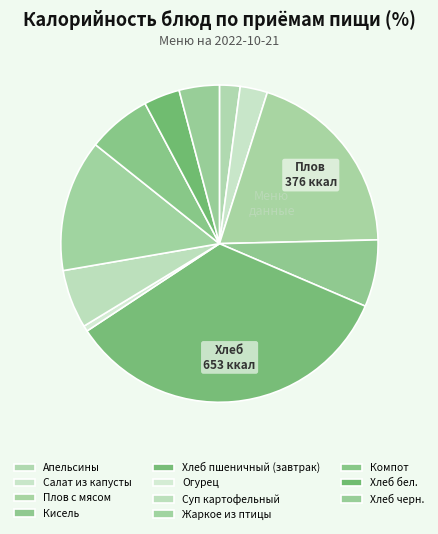

Combined, do Хлеб черн. and Апельсины account for over 50%?

No